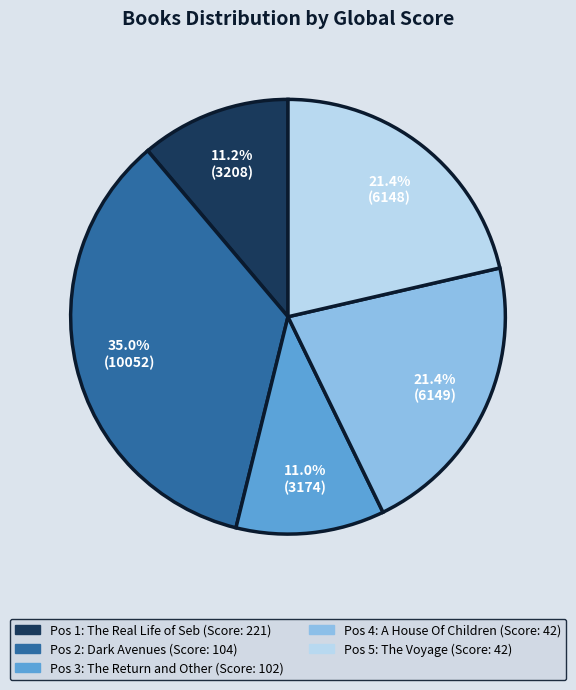

To the nearest percent, what is the average slice percentage?

20%